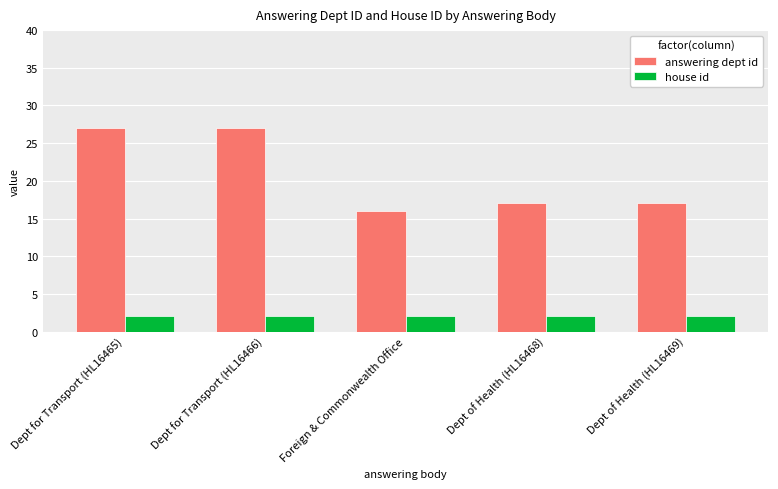

Is the value of answering dept id at Dept for Transport (HL16465) greater than the value of house id at Dept of Health (HL16468)?

Yes